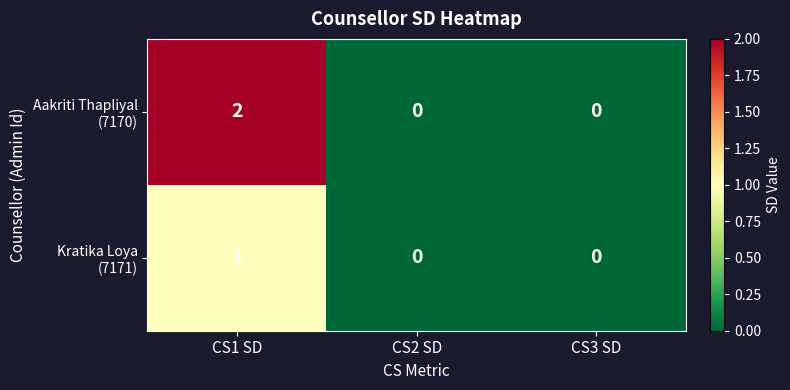

At which category does the chart reach its peak across all series?

CS1 SD